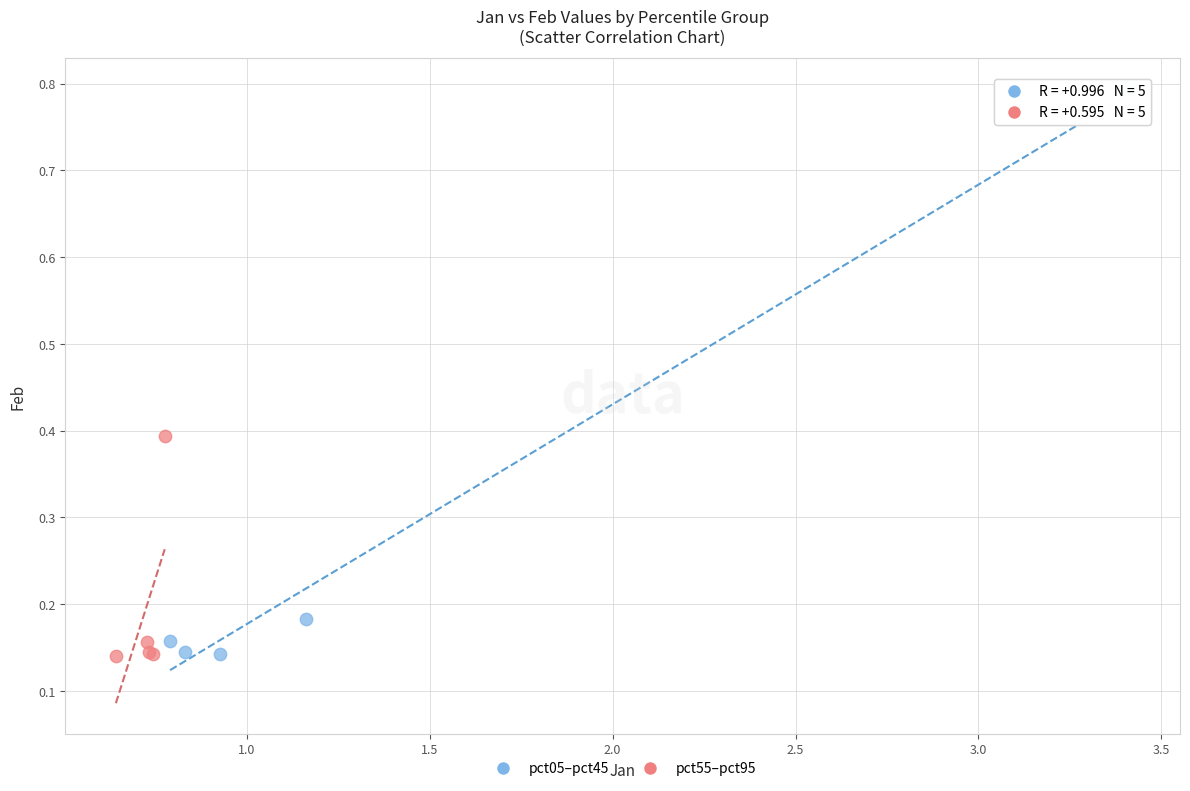

Which series has the largest Y range (max minus min)?

pct05–pct45